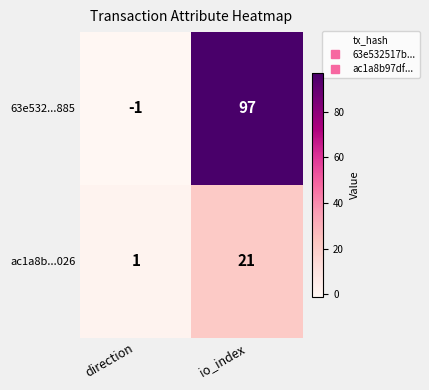

Reading left to right, extract all data points from this chart.

63e532...885: -1	97
ac1a8b...026: 1	21